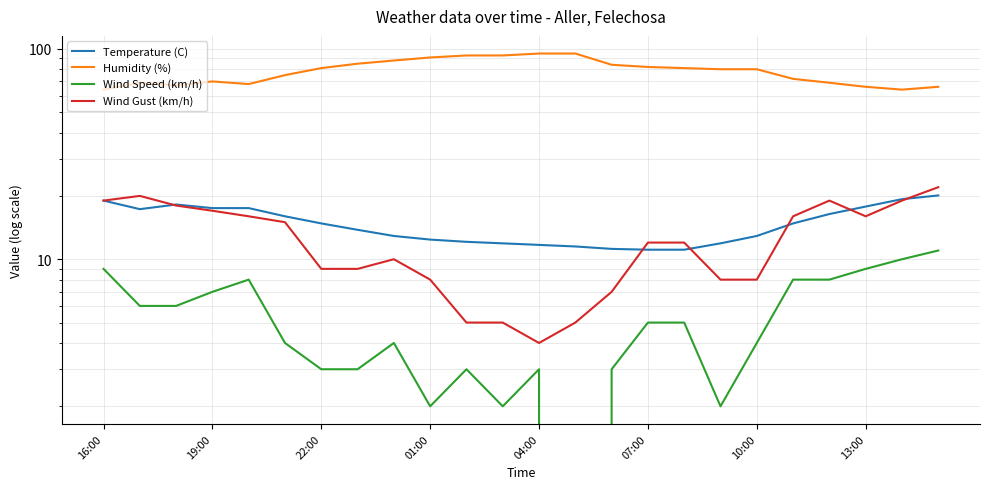

How many interior local valleys does the Wind Speed (km/h) series have?

4